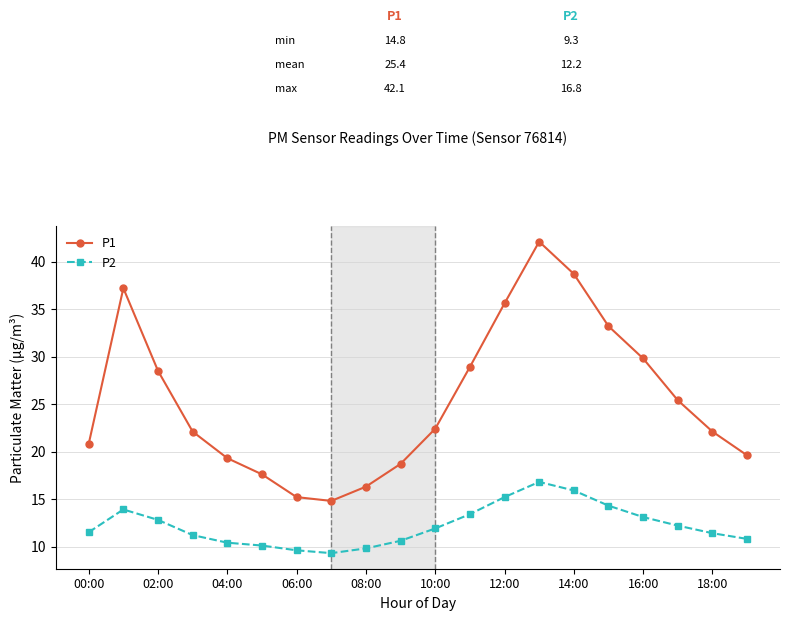

What is the smallest value displayed?

9.3